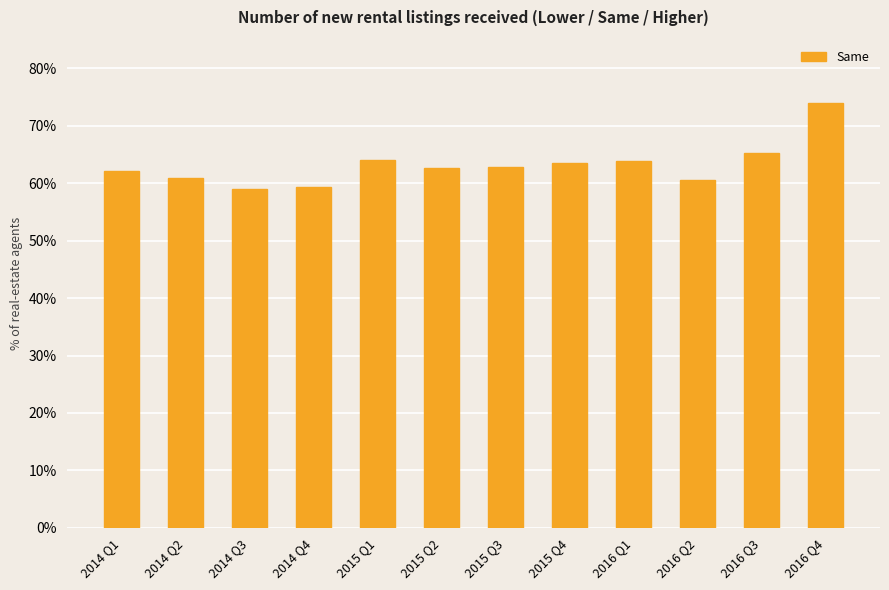

How many categories are shown in the chart?

12